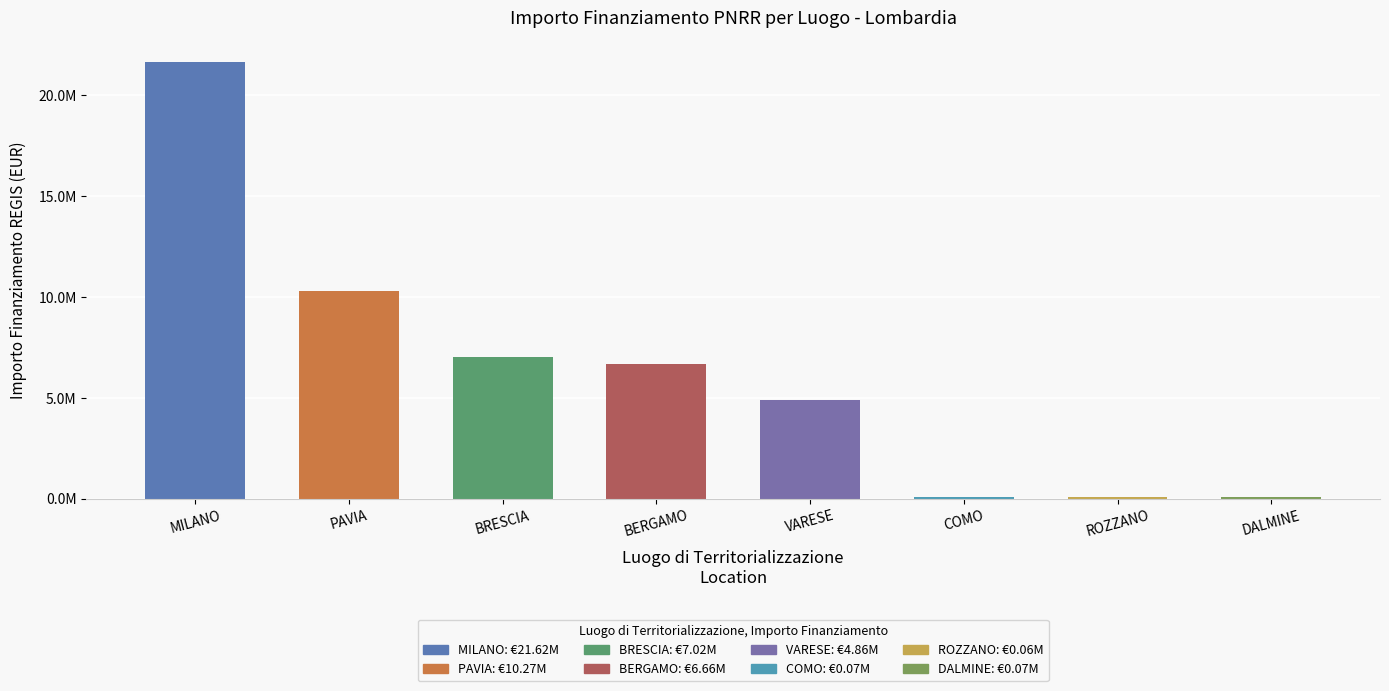

What is the smallest value displayed?

62062.4